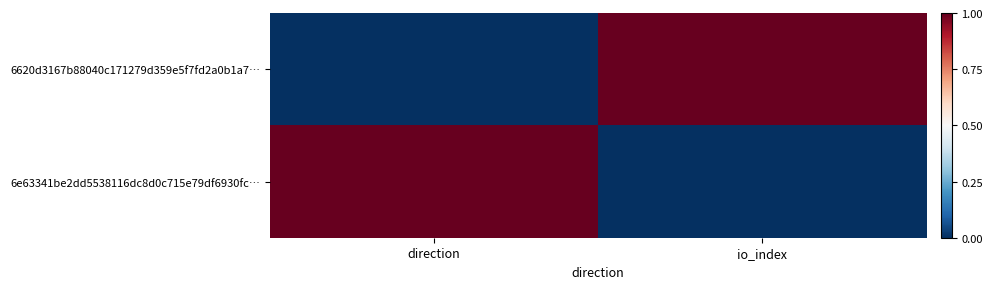

Which series has the largest total across all categories?

6620d3167b88040c171279d359e5f7fd2a0b1a7…